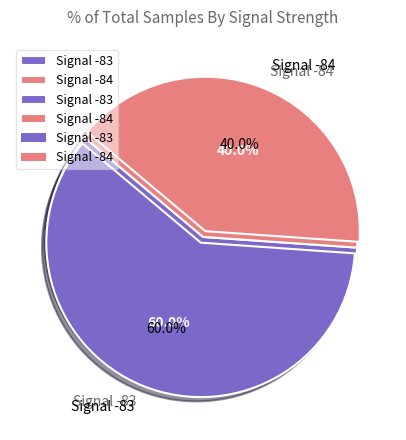

Count the number of slices in the pie.

40